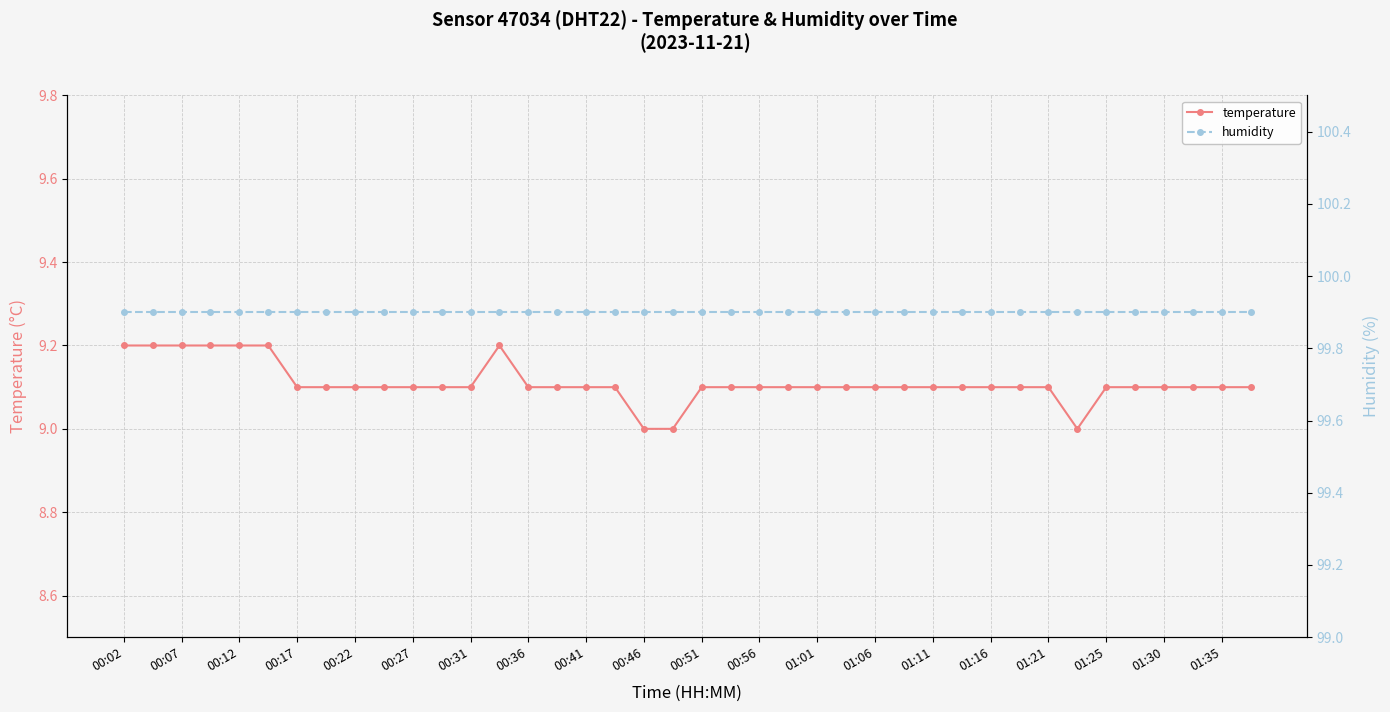

How many series are shown in this chart?

2